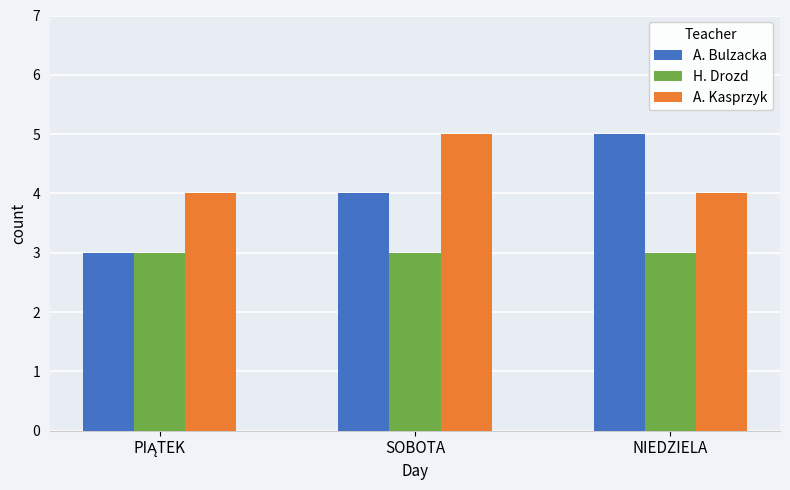

What is the difference between the A. Kasprzyk values at SOBOTA and NIEDZIELA?

1